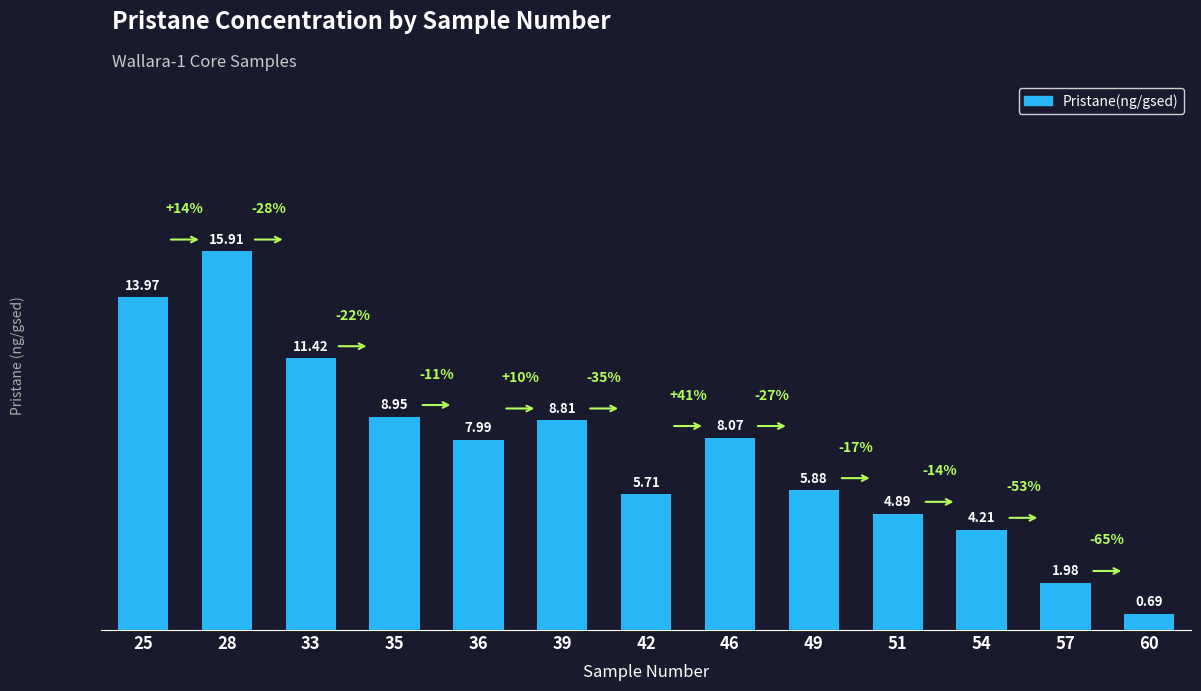

Rank the categories by value from lowest to highest.

60, 57, 54, 51, 42, 49, 36, 46, 39, 35, 33, 25, 28